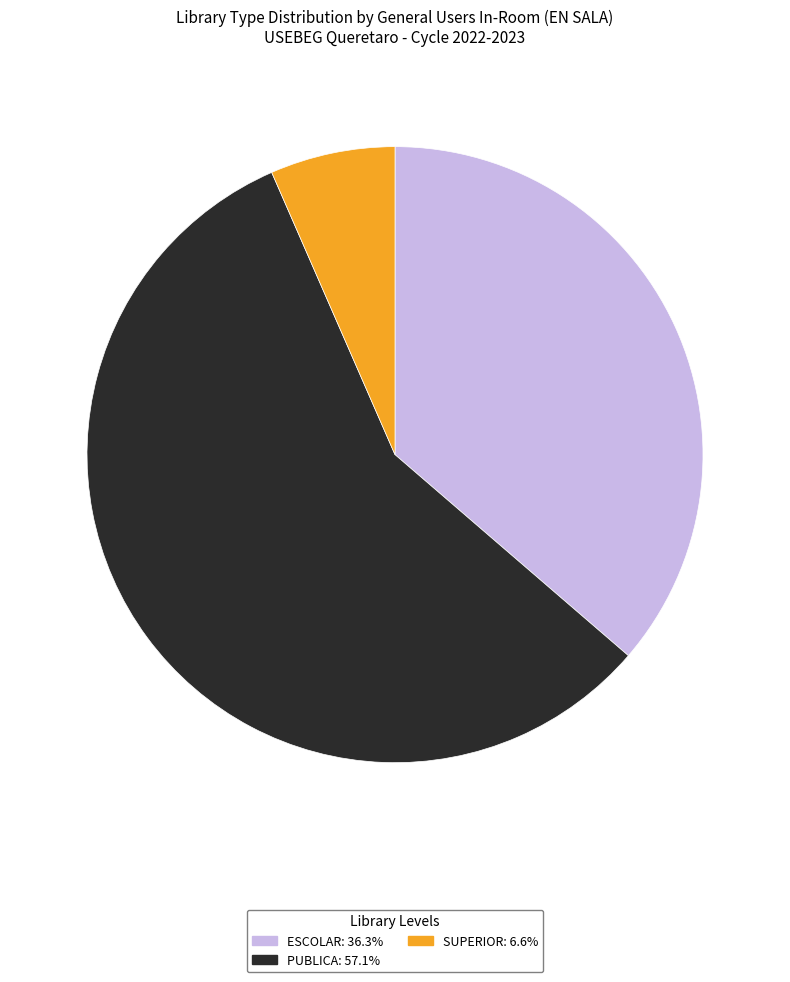

Is the sum of ESCOLAR and PUBLICA greater than half?

Yes